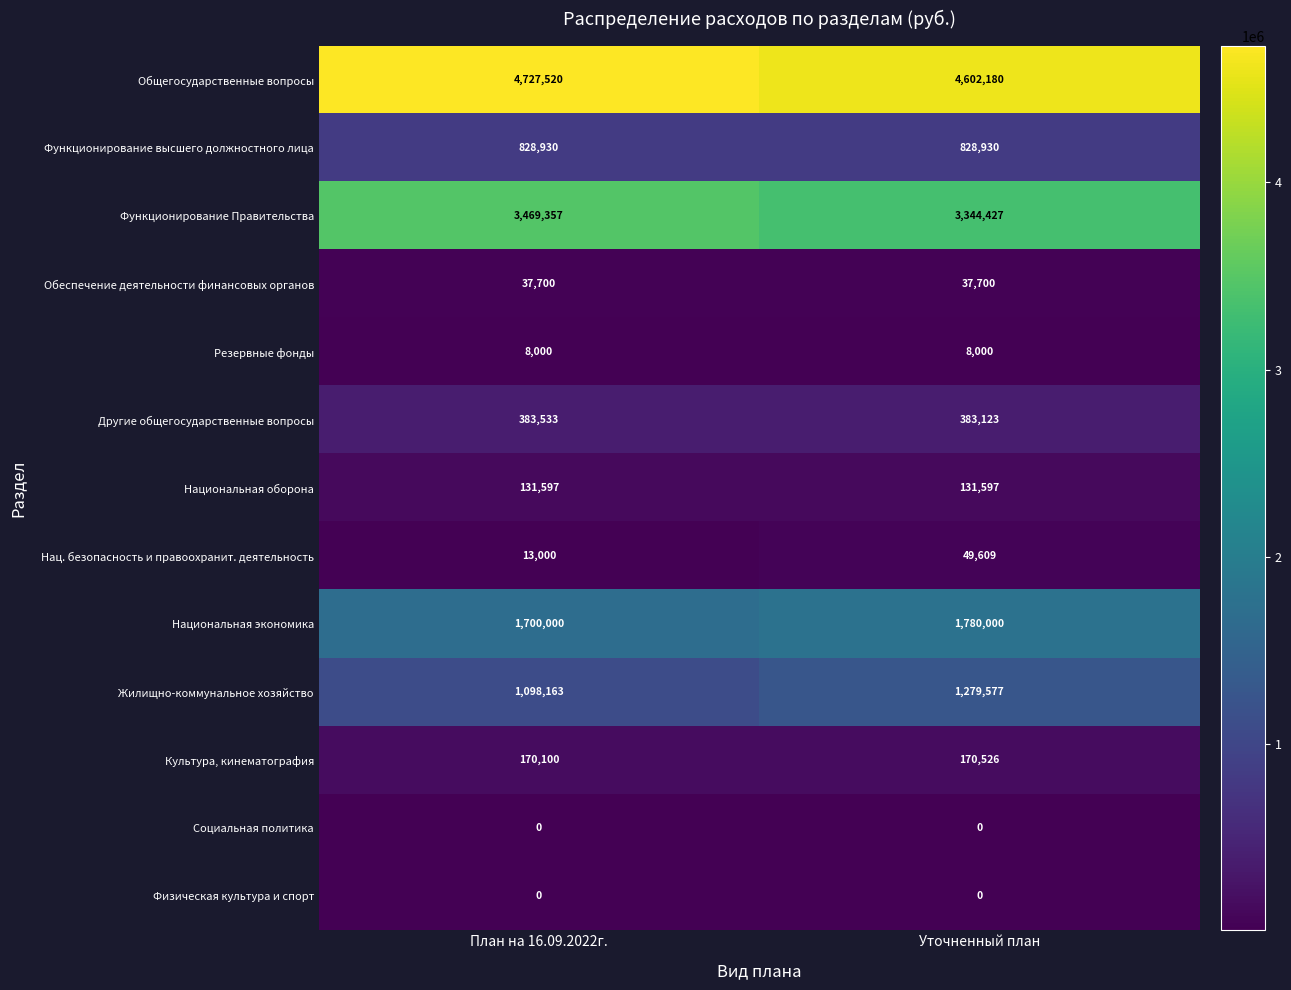

What is the difference between the highest and lowest values at План на 16.09.2022г.?

4727520